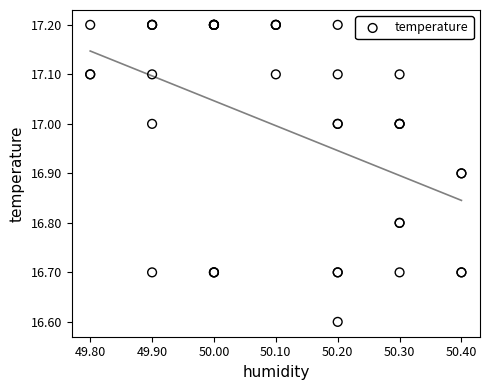

What Y value in the scatter plot is closest to 16?

16.6